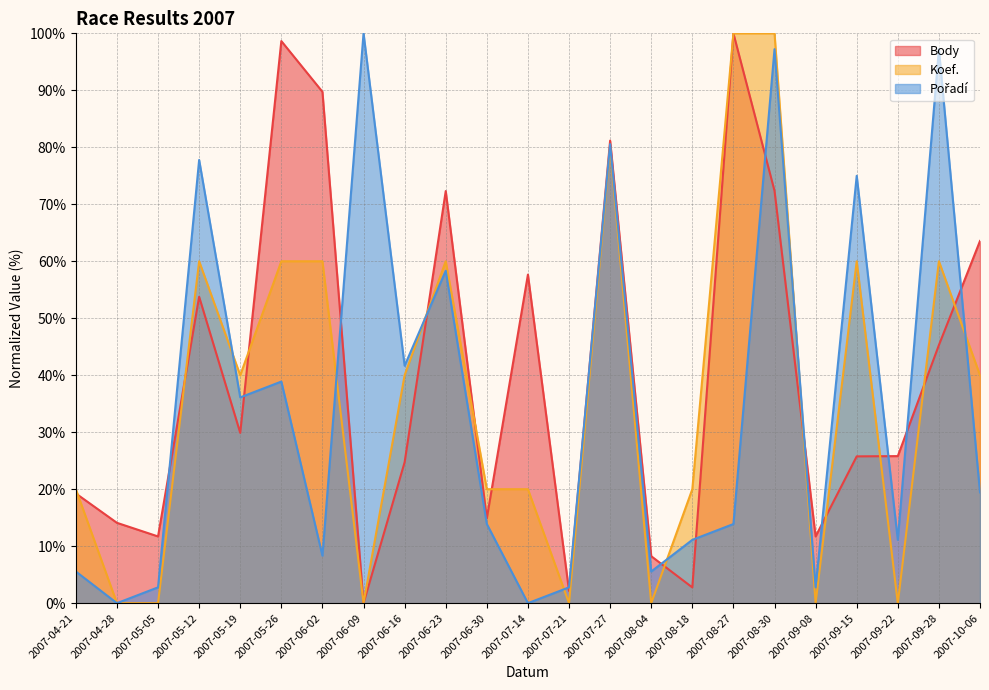

Is the value of Body at 2007-09-08 greater than the value of Pořadí at 2007-08-04?

Yes